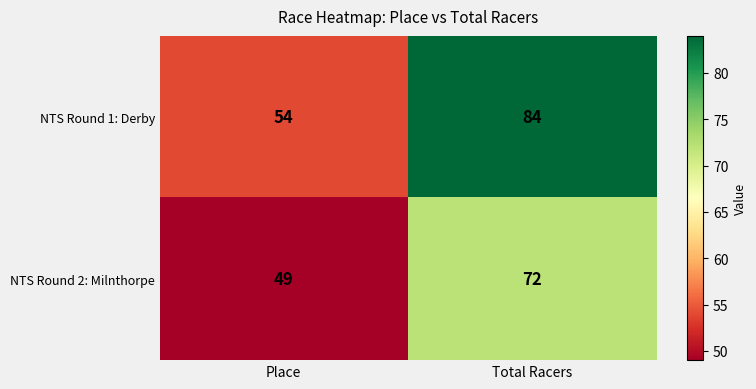

The NTS Round 1: Derby series shows 54 at Place. True or false?

True